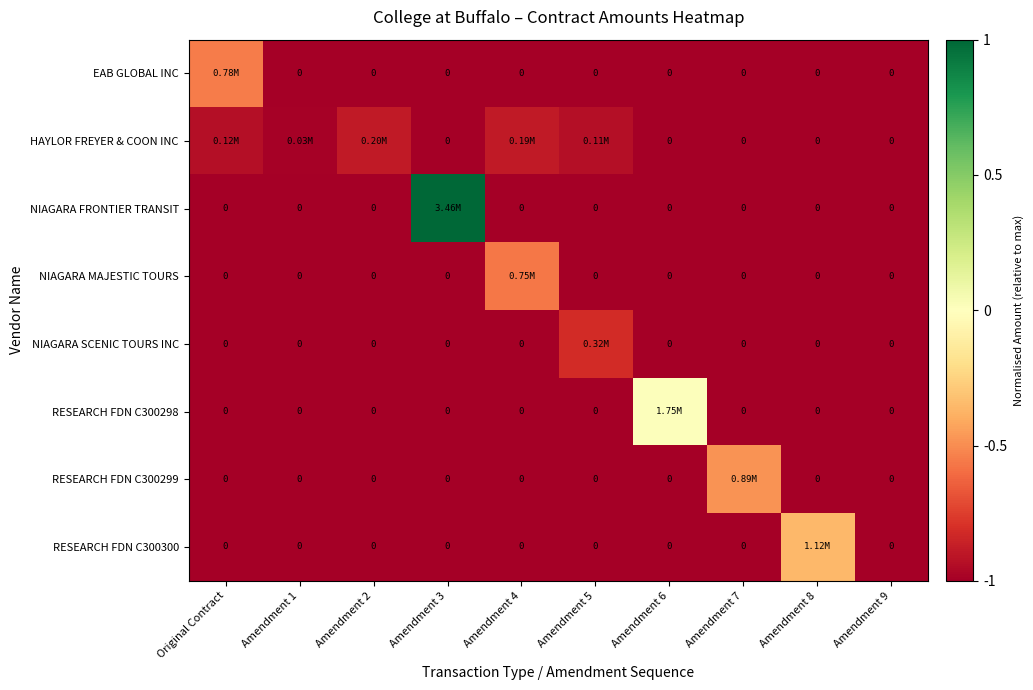

Between Amendment 7 and Amendment 9, which series saw the biggest shift?

RESEARCH FDN C300299